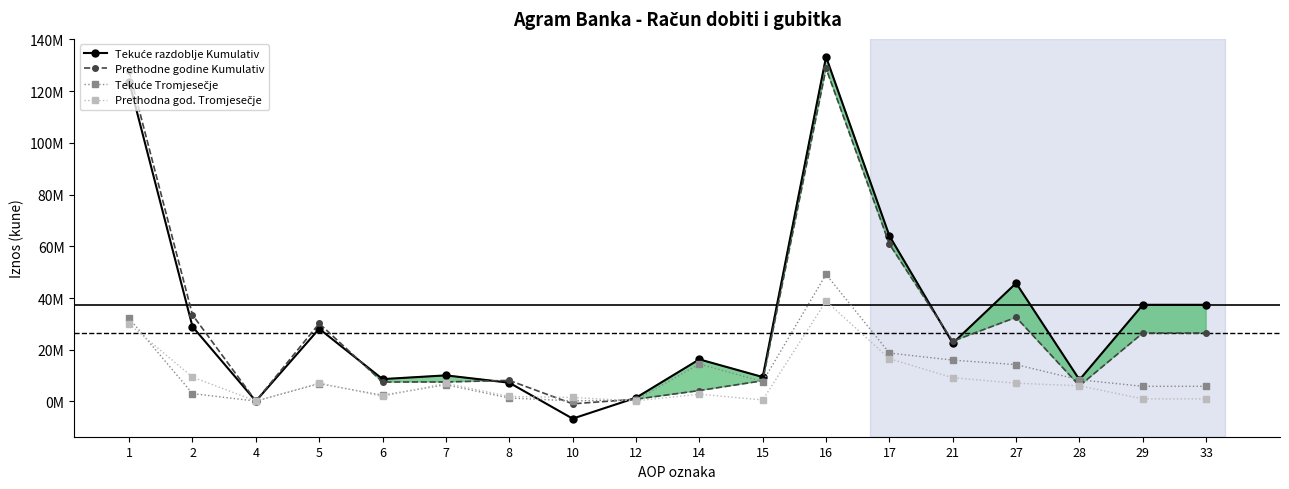

What is the average value of the Tekuće Tromjesečje series?

10759342